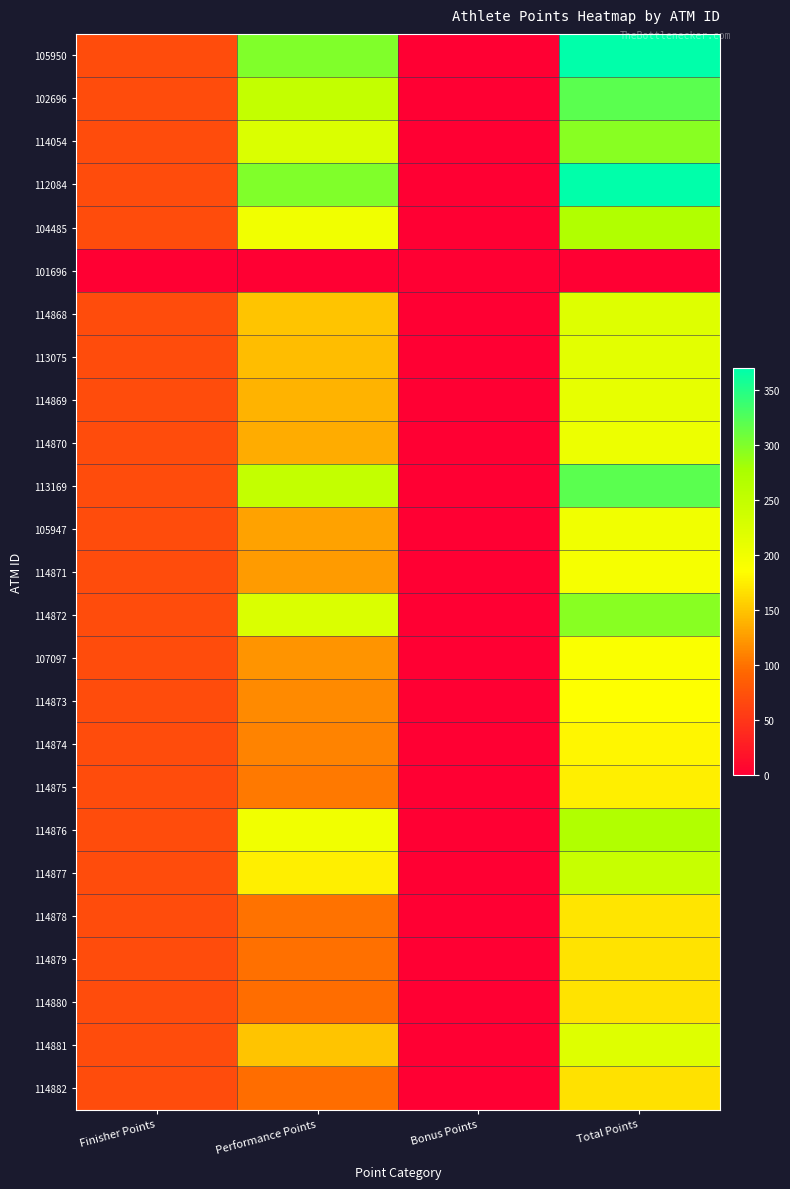

Reading right to left, transcribe all the data shown in this chart.

105950: Total Points=370	Bonus Points=0	Performance Points=300	Finisher Points=70
102696: Total Points=320	Bonus Points=0	Performance Points=250	Finisher Points=70
114054: Total Points=295	Bonus Points=0	Performance Points=225	Finisher Points=70
112084: Total Points=370	Bonus Points=0	Performance Points=300	Finisher Points=70
104485: Total Points=270	Bonus Points=0	Performance Points=200	Finisher Points=70
101696: Total Points=0	Bonus Points=0	Performance Points=0	Finisher Points=0
114868: Total Points=220	Bonus Points=0	Performance Points=150	Finisher Points=70
113075: Total Points=215	Bonus Points=0	Performance Points=145	Finisher Points=70
114869: Total Points=210	Bonus Points=0	Performance Points=140	Finisher Points=70
114870: Total Points=205	Bonus Points=0	Performance Points=135	Finisher Points=70
113169: Total Points=320	Bonus Points=0	Performance Points=250	Finisher Points=70
105947: Total Points=200	Bonus Points=0	Performance Points=130	Finisher Points=70
114871: Total Points=195	Bonus Points=0	Performance Points=125	Finisher Points=70
114872: Total Points=295	Bonus Points=0	Performance Points=225	Finisher Points=70
107097: Total Points=190	Bonus Points=0	Performance Points=120	Finisher Points=70
114873: Total Points=185	Bonus Points=0	Performance Points=115	Finisher Points=70
114874: Total Points=180	Bonus Points=0	Performance Points=110	Finisher Points=70
114875: Total Points=175	Bonus Points=0	Performance Points=105	Finisher Points=70
114876: Total Points=270	Bonus Points=0	Performance Points=200	Finisher Points=70
114877: Total Points=245	Bonus Points=0	Performance Points=175	Finisher Points=70
114878: Total Points=170	Bonus Points=0	Performance Points=100	Finisher Points=70
114879: Total Points=169	Bonus Points=0	Performance Points=99	Finisher Points=70
114880: Total Points=168	Bonus Points=0	Performance Points=98	Finisher Points=70
114881: Total Points=220	Bonus Points=0	Performance Points=150	Finisher Points=70
114882: Total Points=167	Bonus Points=0	Performance Points=97	Finisher Points=70